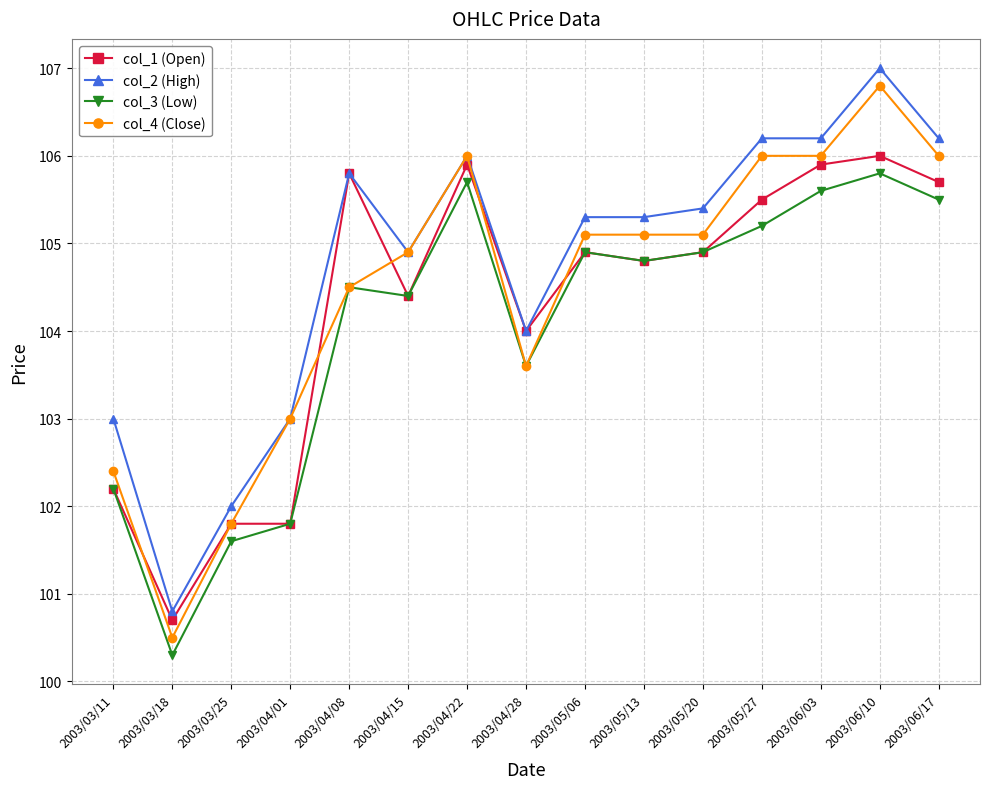

What is the difference between the maximum and minimum values in the col_3 (Low) series?

5.5